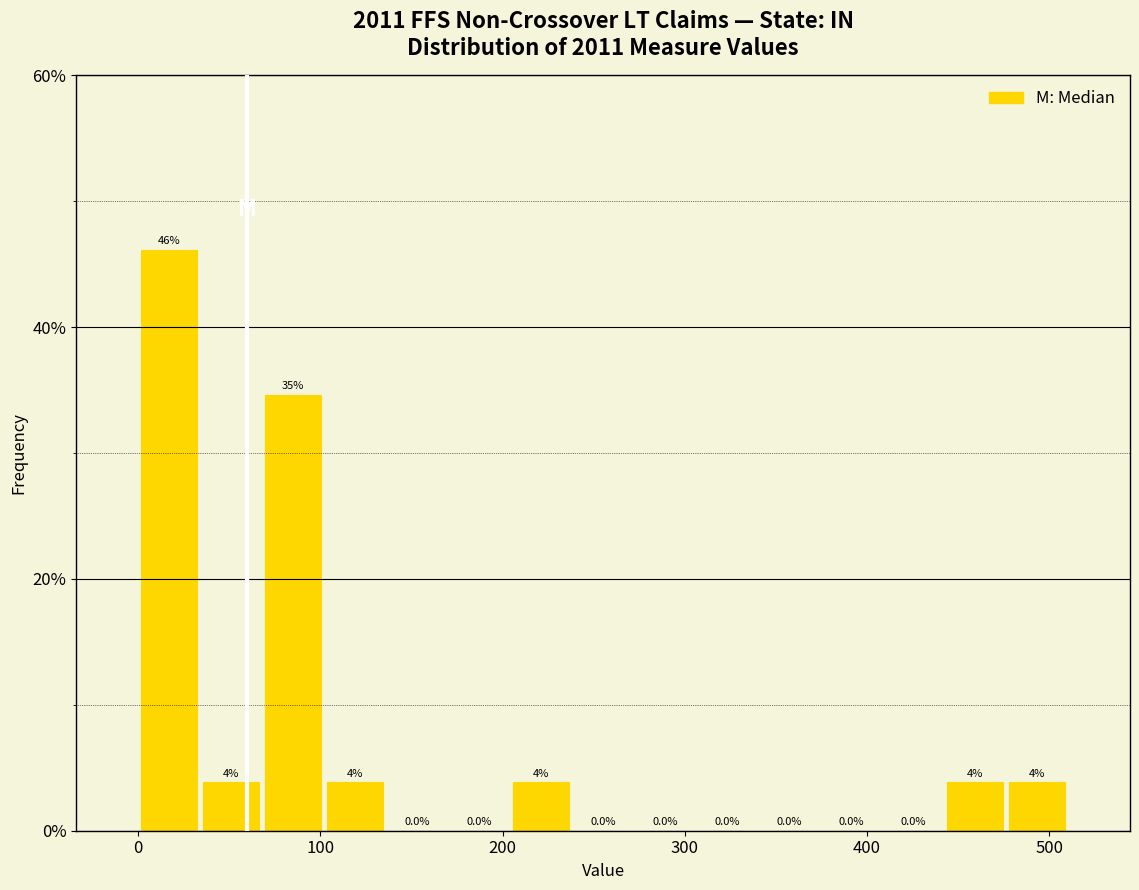

Read against the x-axis, roughly where is the centre of the tallest bar?

20